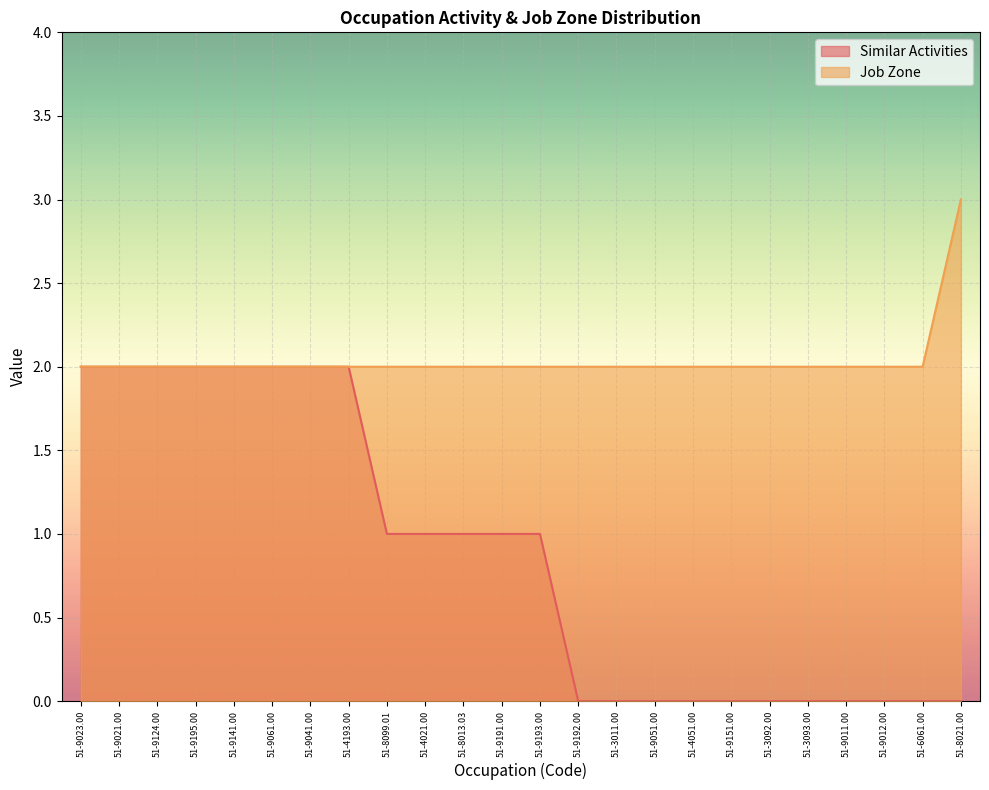

Which category has the highest value across all series?

51-8021.00